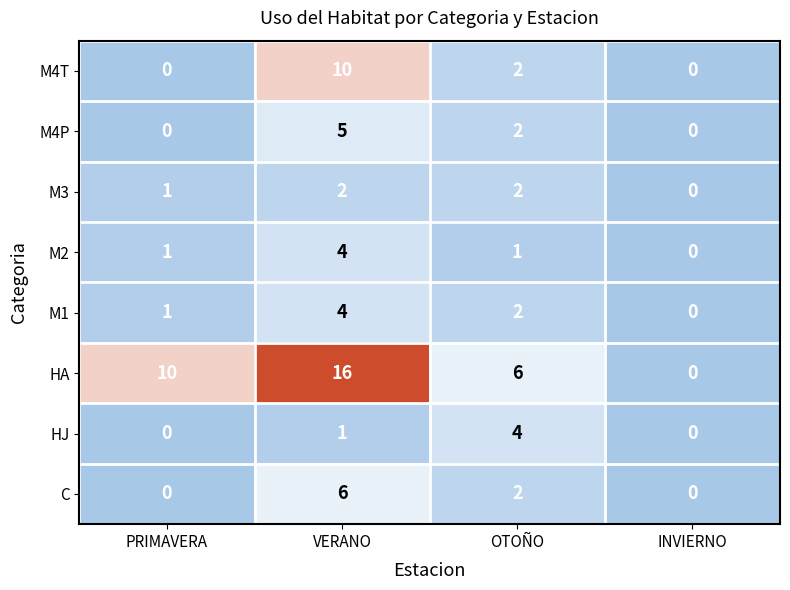

The M4T series shows 10 at VERANO. True or false?

True